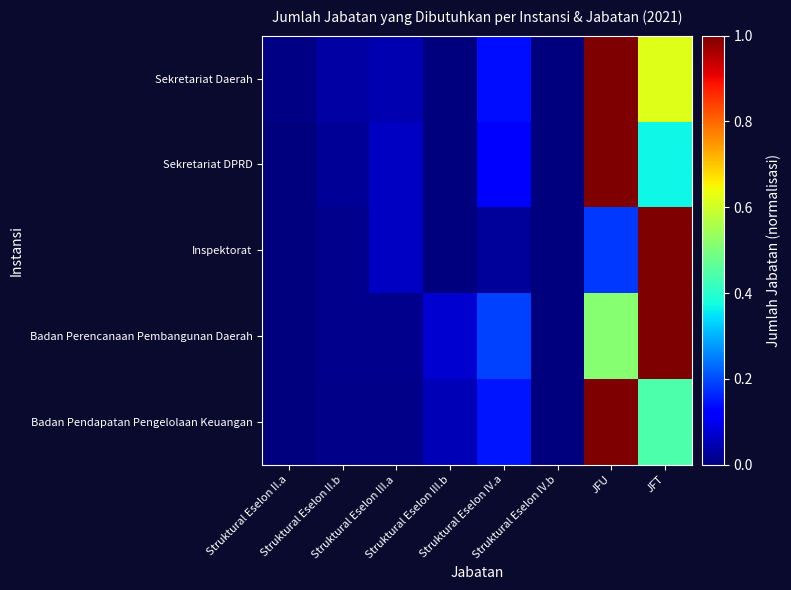

At which category is the sum across all series the highest?

JFU